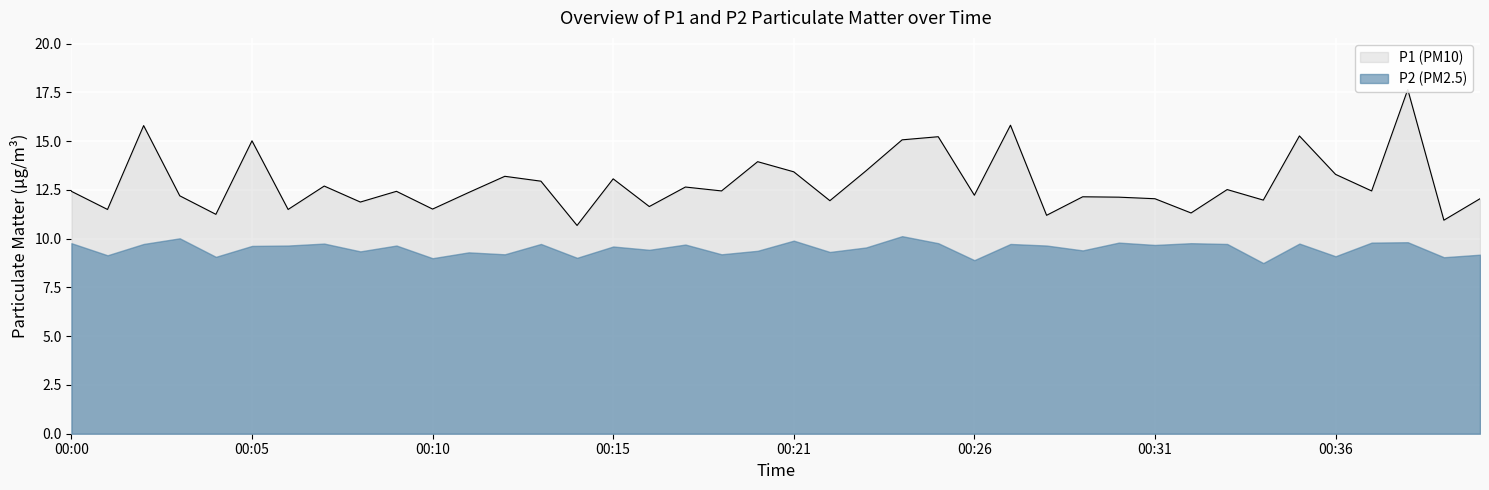

How many points are lower than both their immediate neighbors (excluding endpoints)?

15